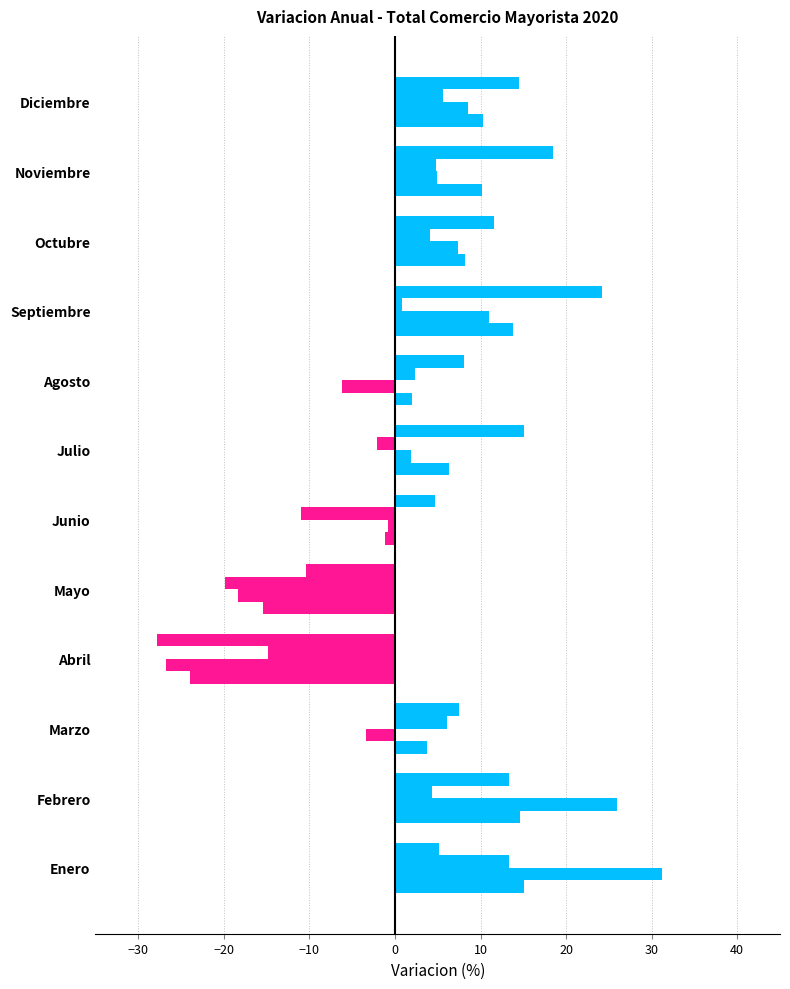

How many bars are there in total?

48